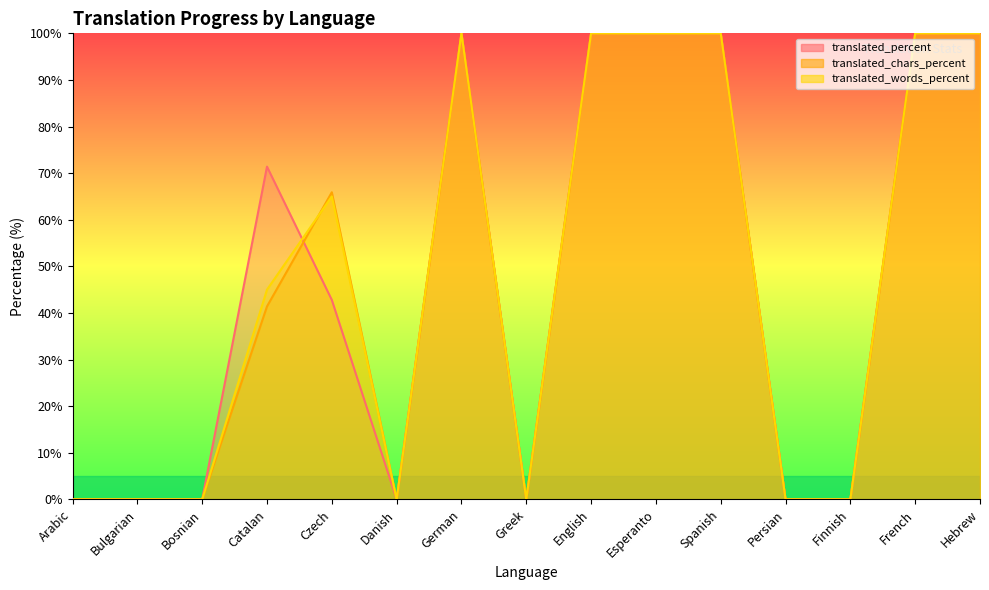

The translated_chars_percent series shows 100.0 at French. True or false?

True